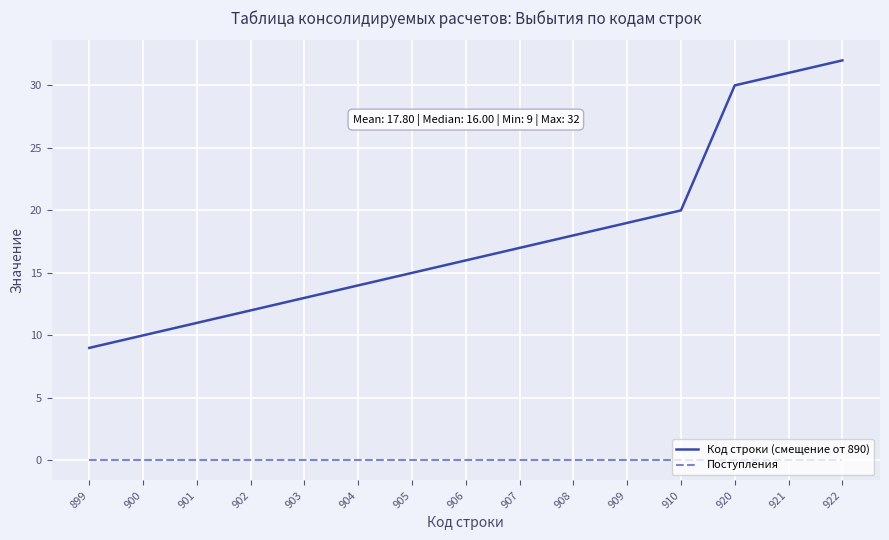

Which series changed the most between 900 and 903?

Код строки (смещение от 890)